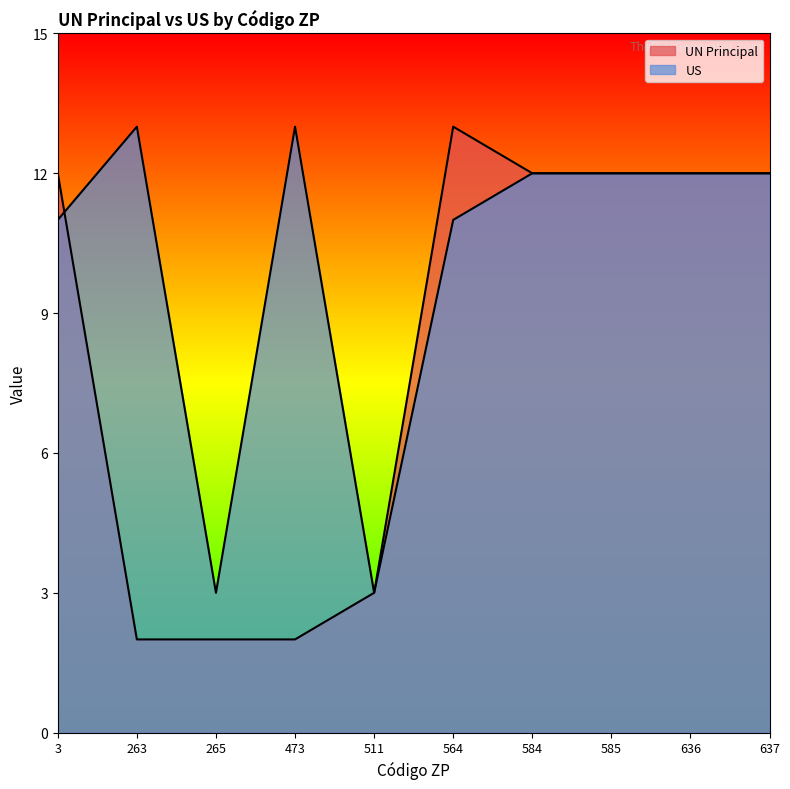

Which series has the largest total across all categories?

US